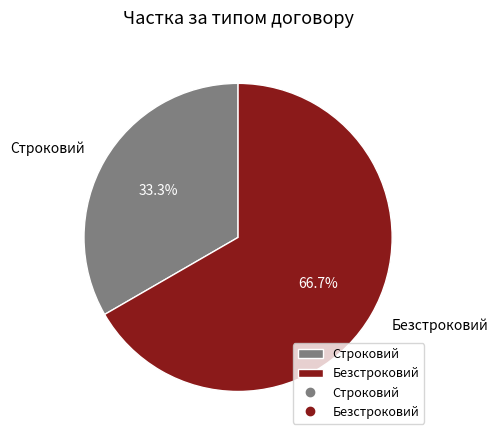

Which category has the smallest portion of the pie?

Строковий